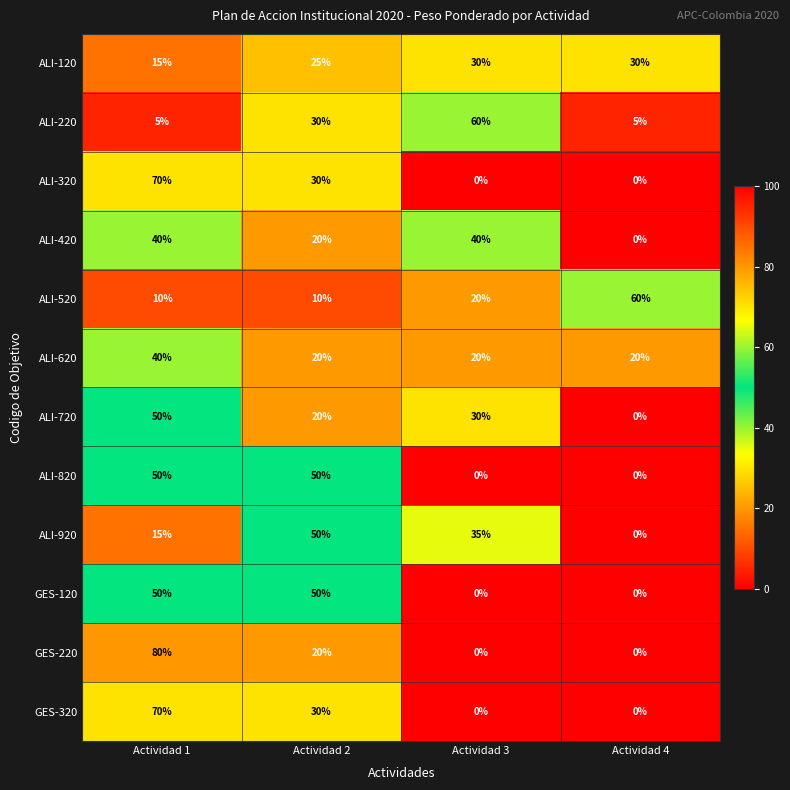

What is the maximum value shown in the chart?

80